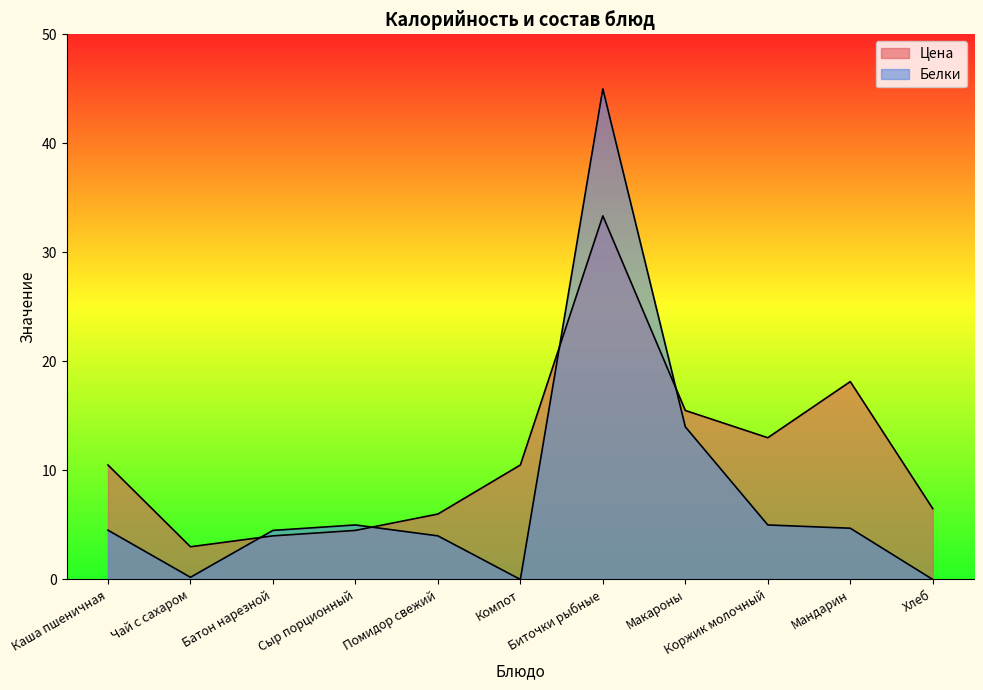

What are all the series names shown in the legend?

Цена, Белки